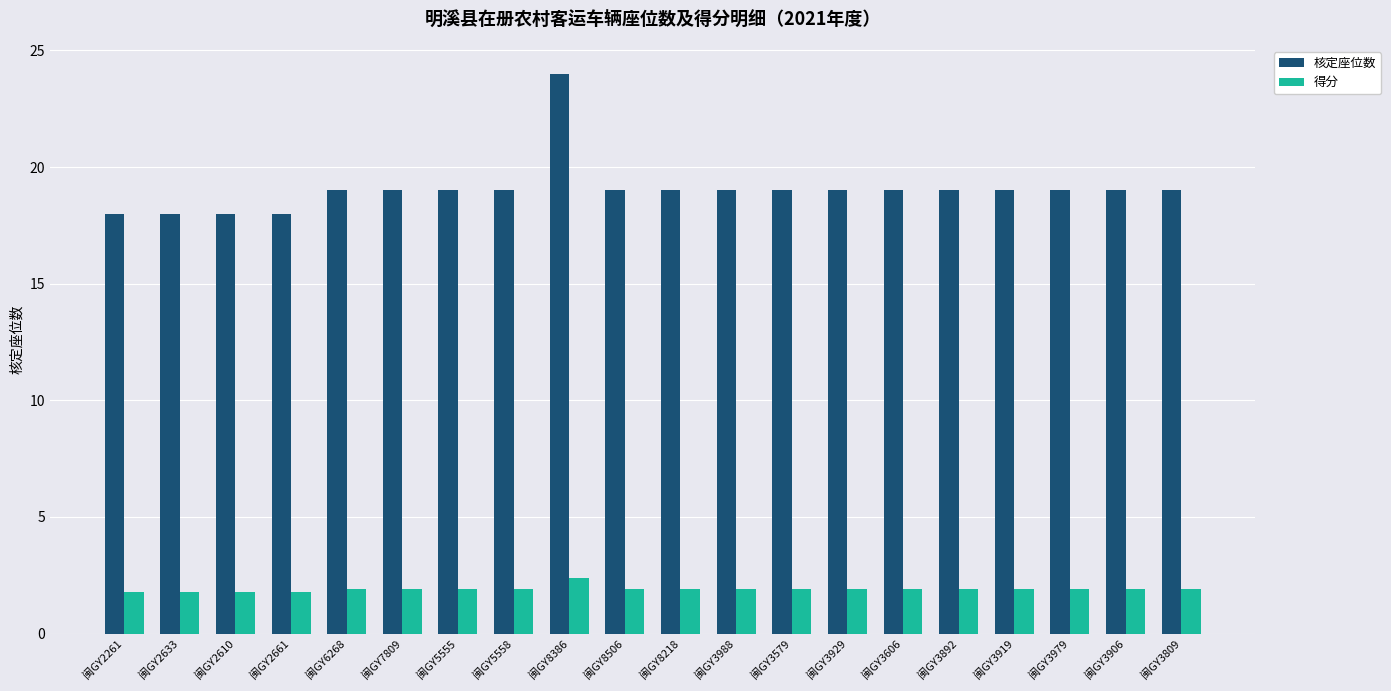

The value of 得分 at 闽GY3579 is 1.9. True or false?

True